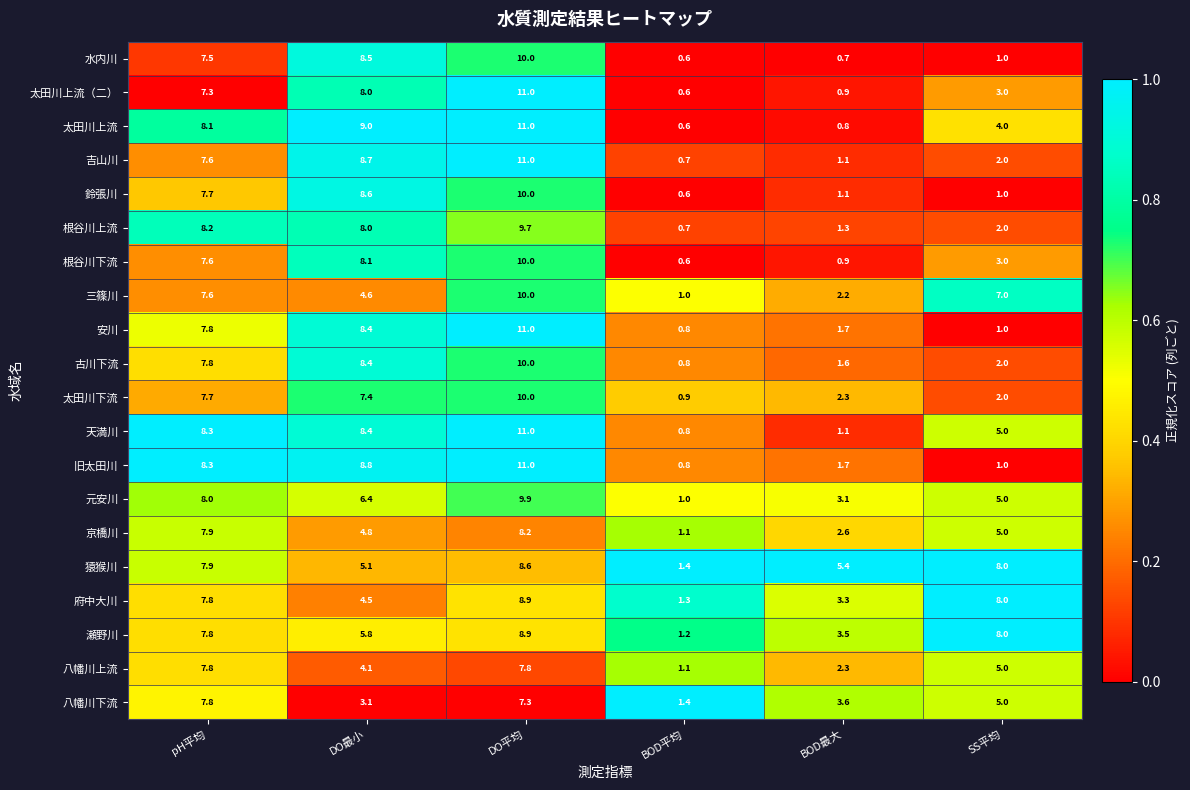

True or false: 太田川上流 has a value of 6.4 at SS平均.

False